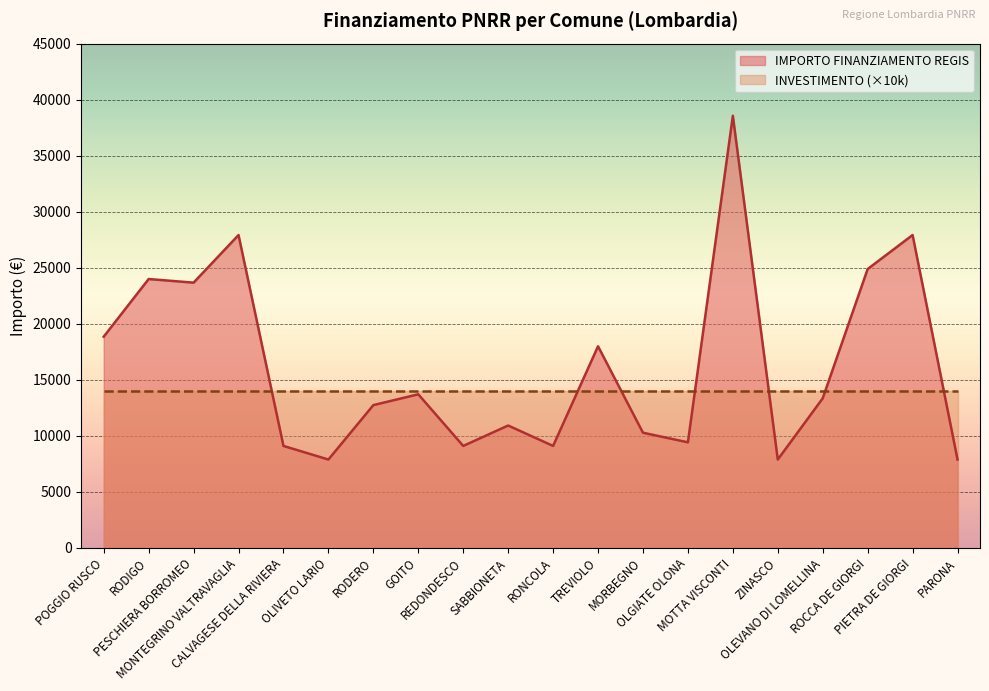

What is the difference between the values at SABBIONETA and ZINASCO?

3035